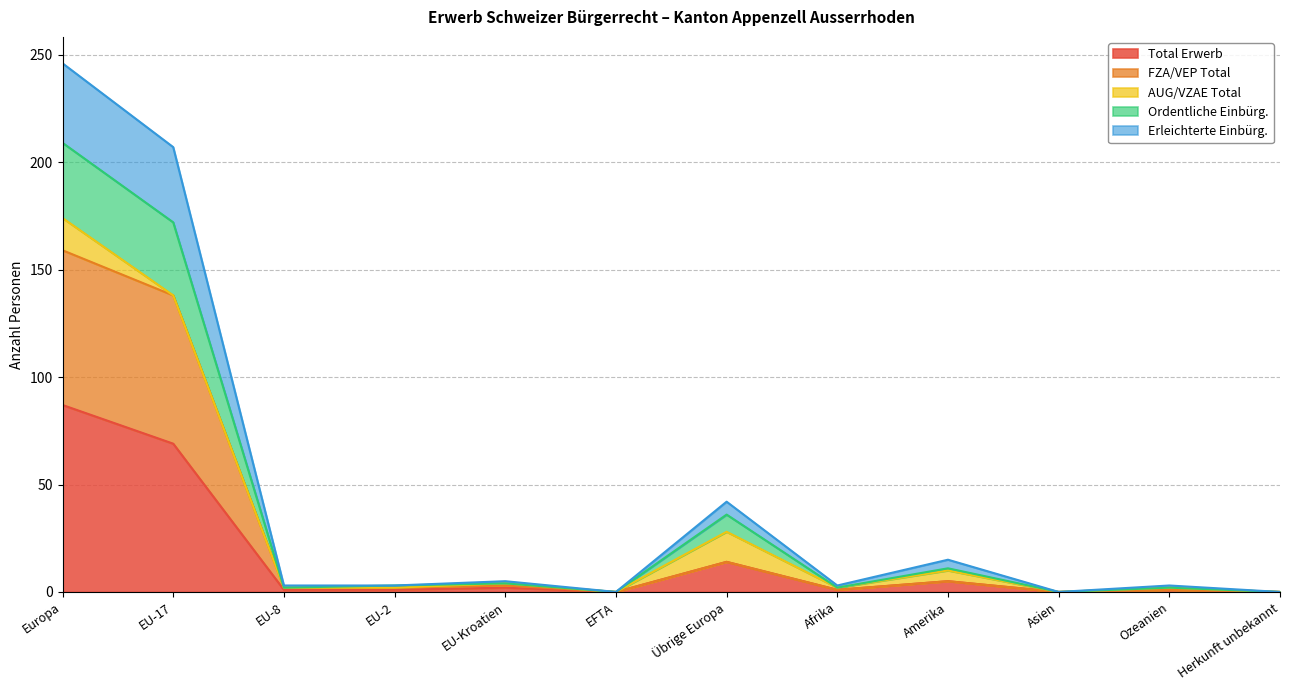

What position from the right is Asien?

3